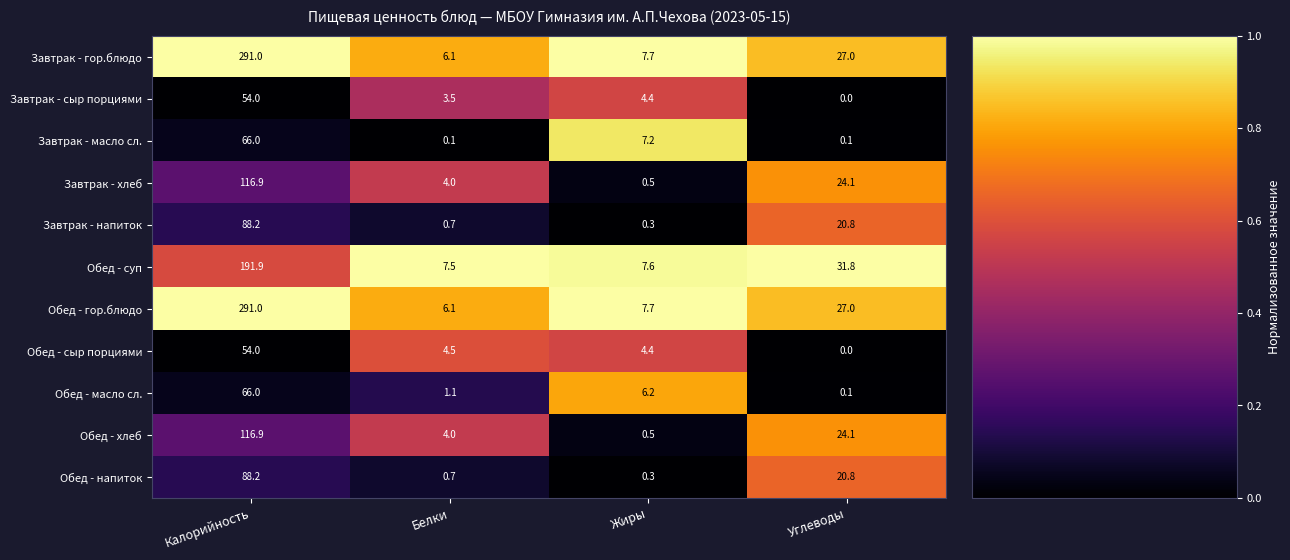

The value of Обед - напиток at Калорийность is 126.2. True or false?

False